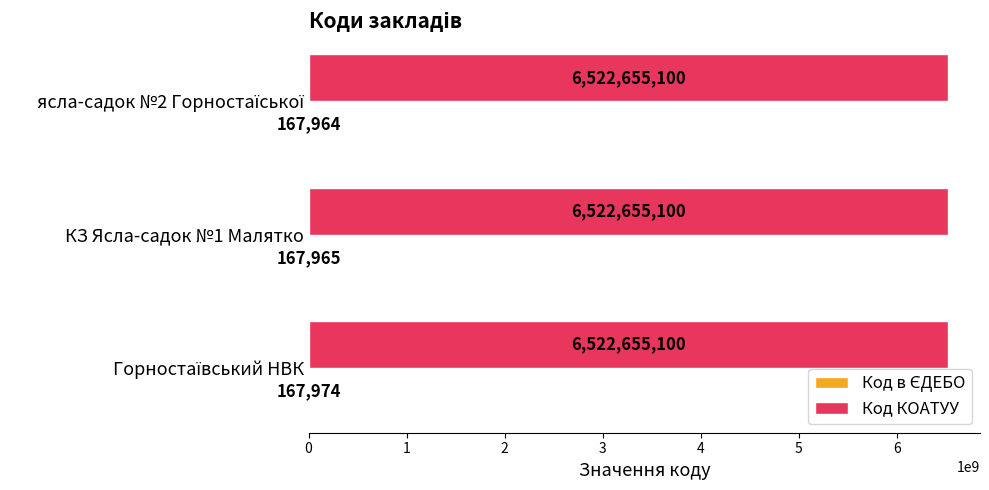

What is the maximum value for Код КОАТУУ?

6522655100